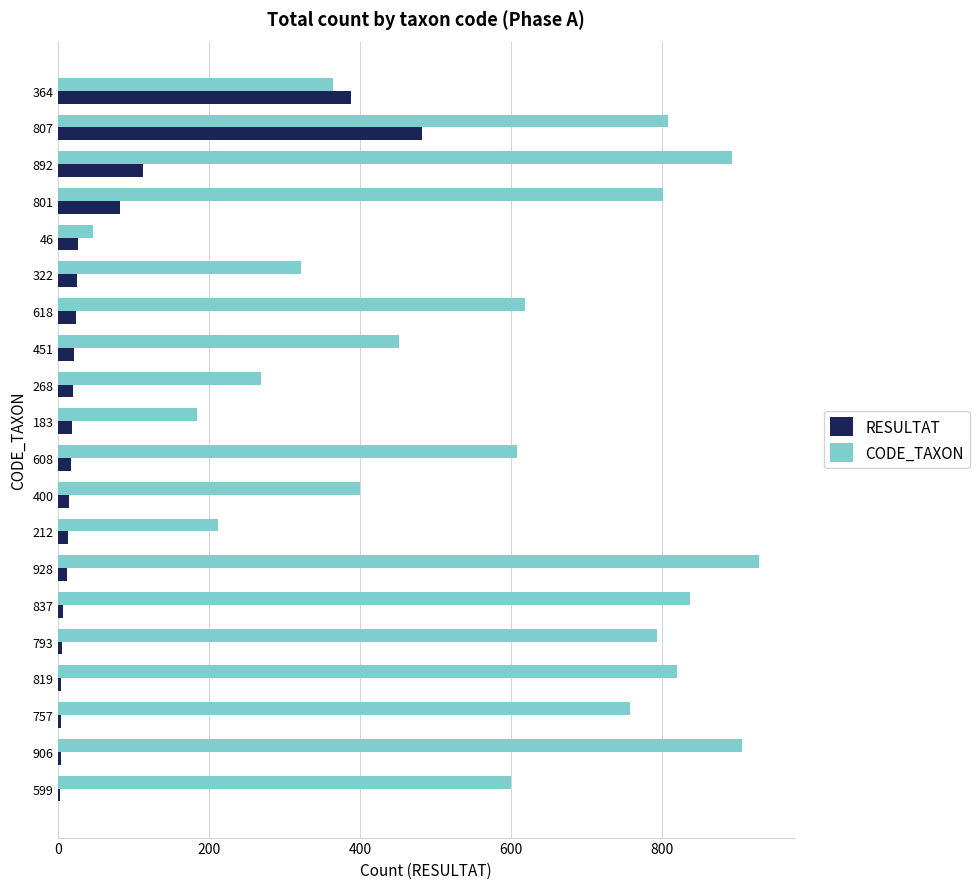

The CODE_TAXON series shows 549 at 793. True or false?

False